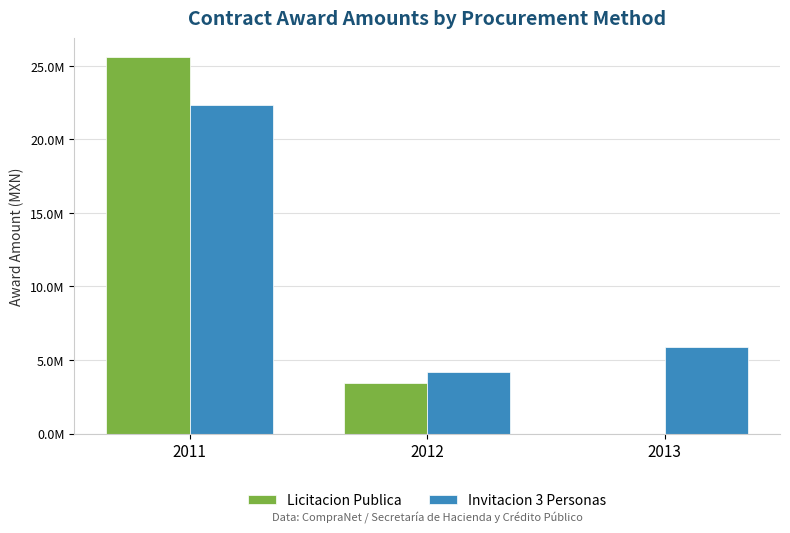

What is the difference between the Licitacion Publica values at 2011 and 2012?

22158561.3